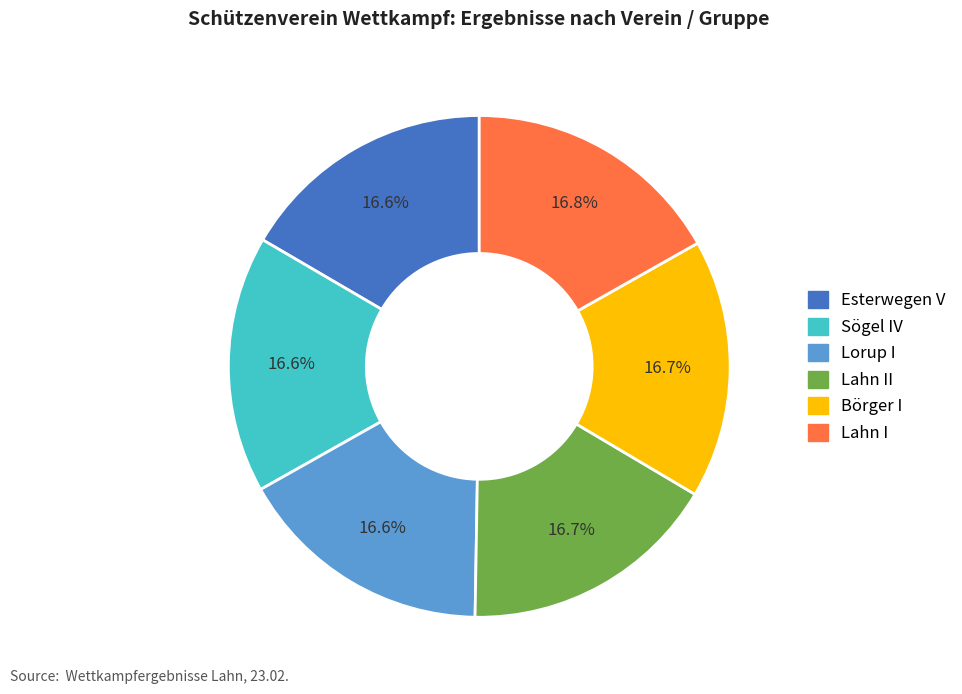

Is there a majority slice in this chart?

No